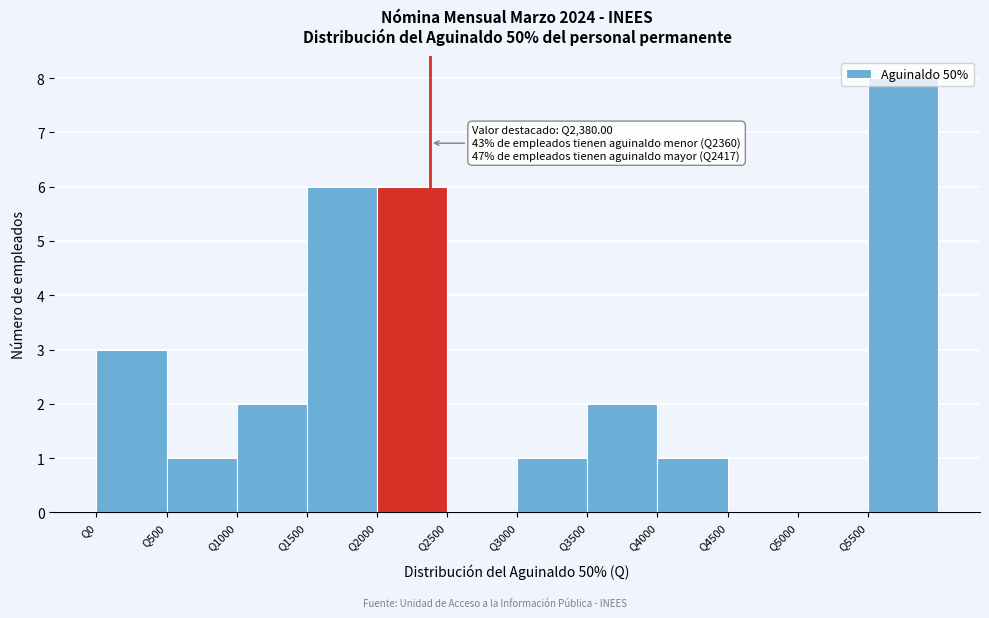

Over which range of the x-axis is the bar tallest?

5500 to 6000